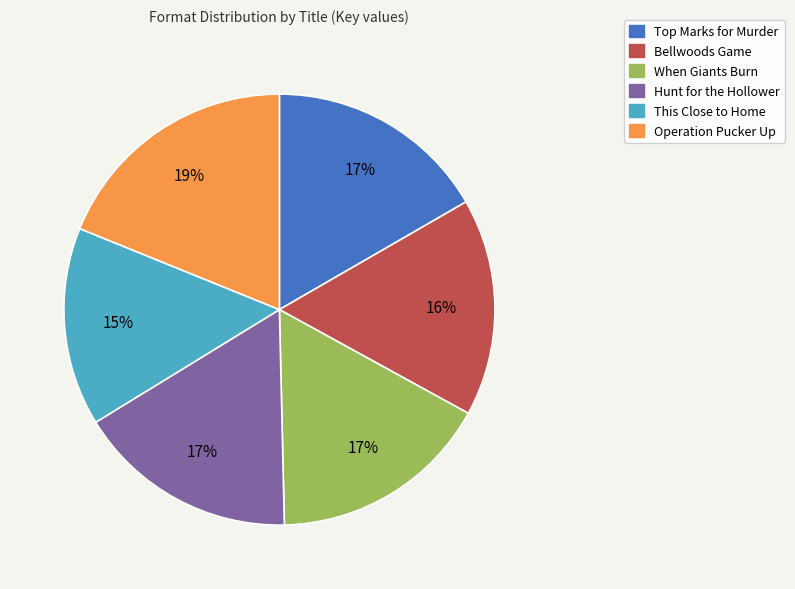

Is there a majority slice in this chart?

No